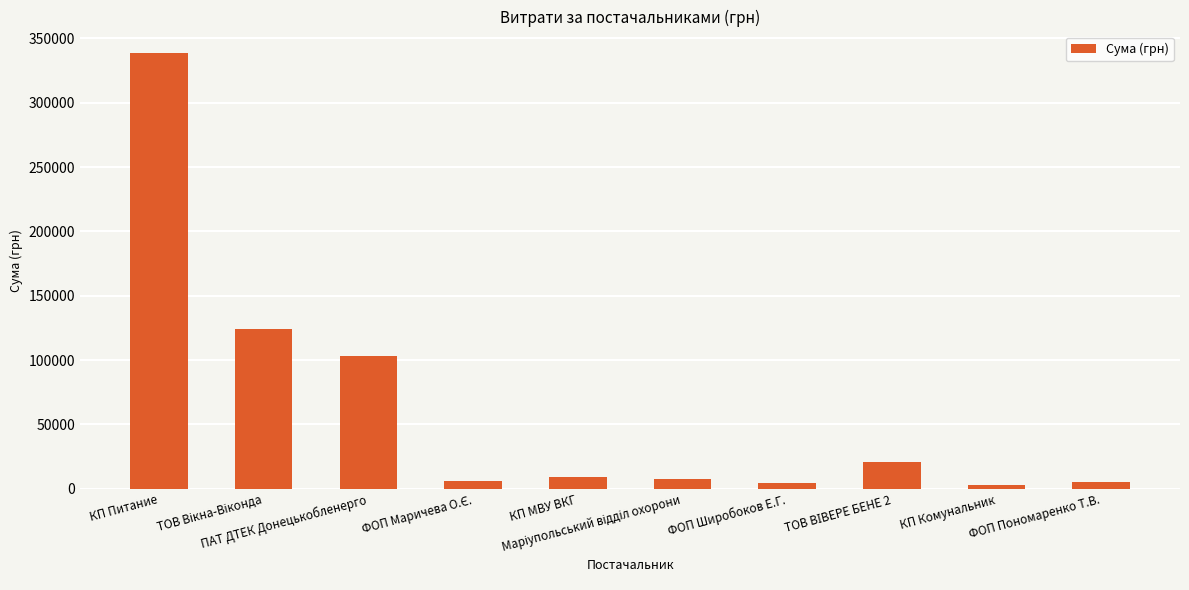

What is the label of the 10th bar from the right?

КП Питание